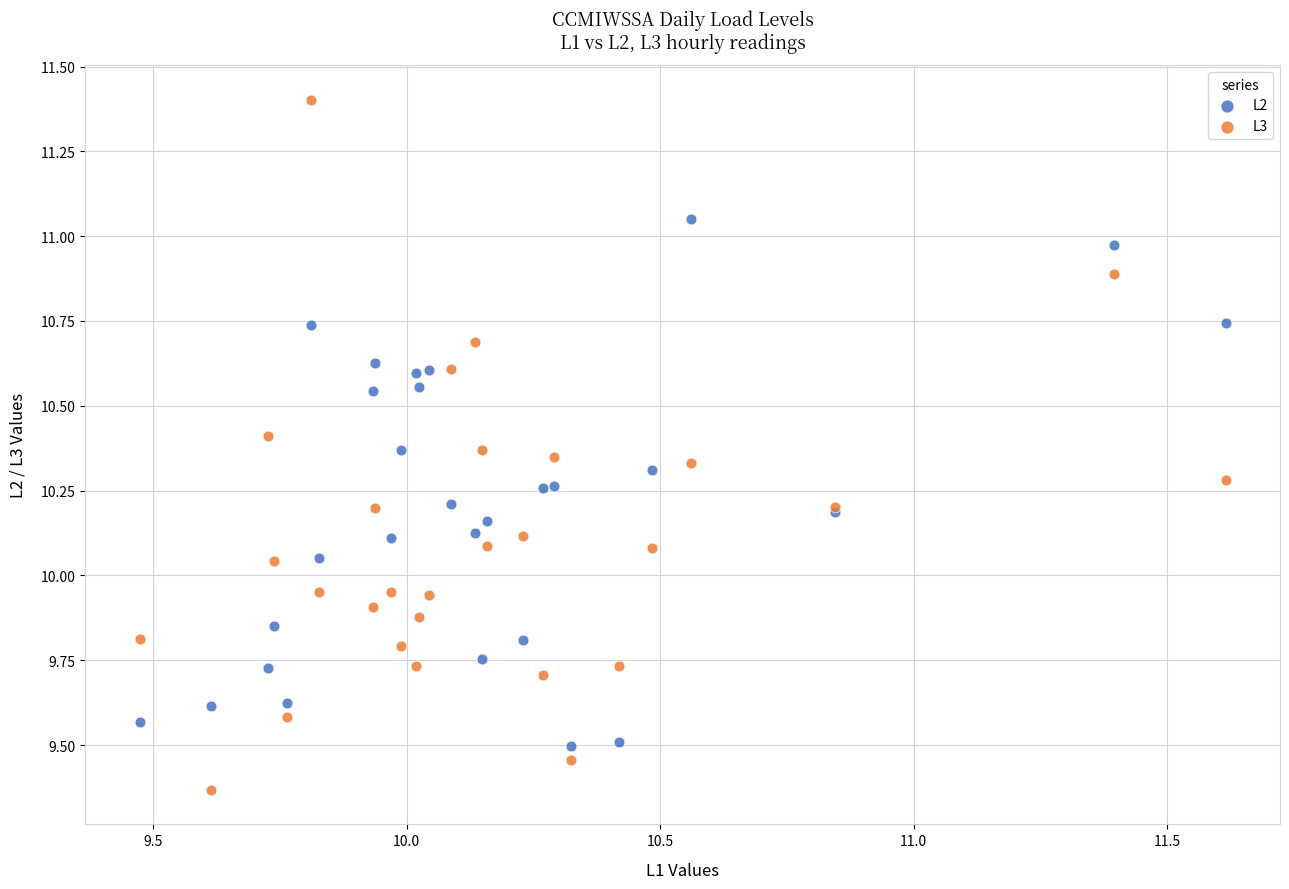

Which series has the largest Y range (max minus min)?

L3